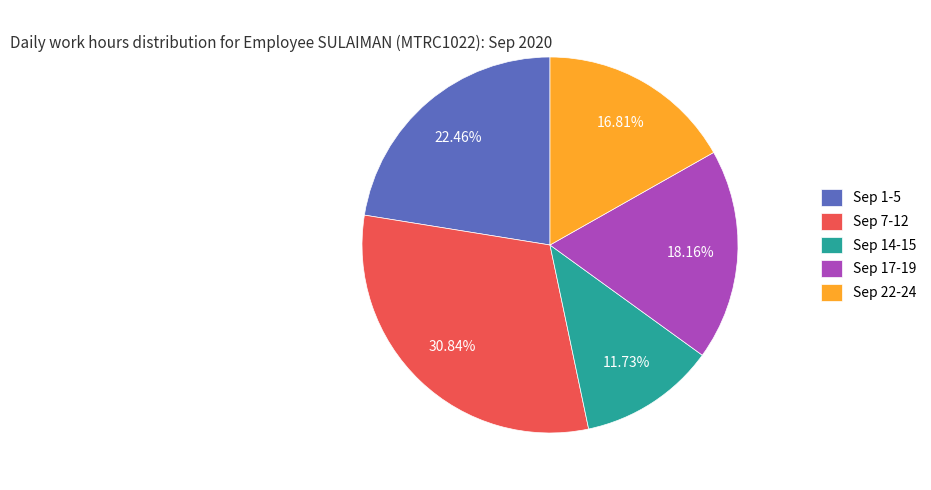

Between Sep 14-15 and Sep 22-24, which is larger?

Sep 22-24